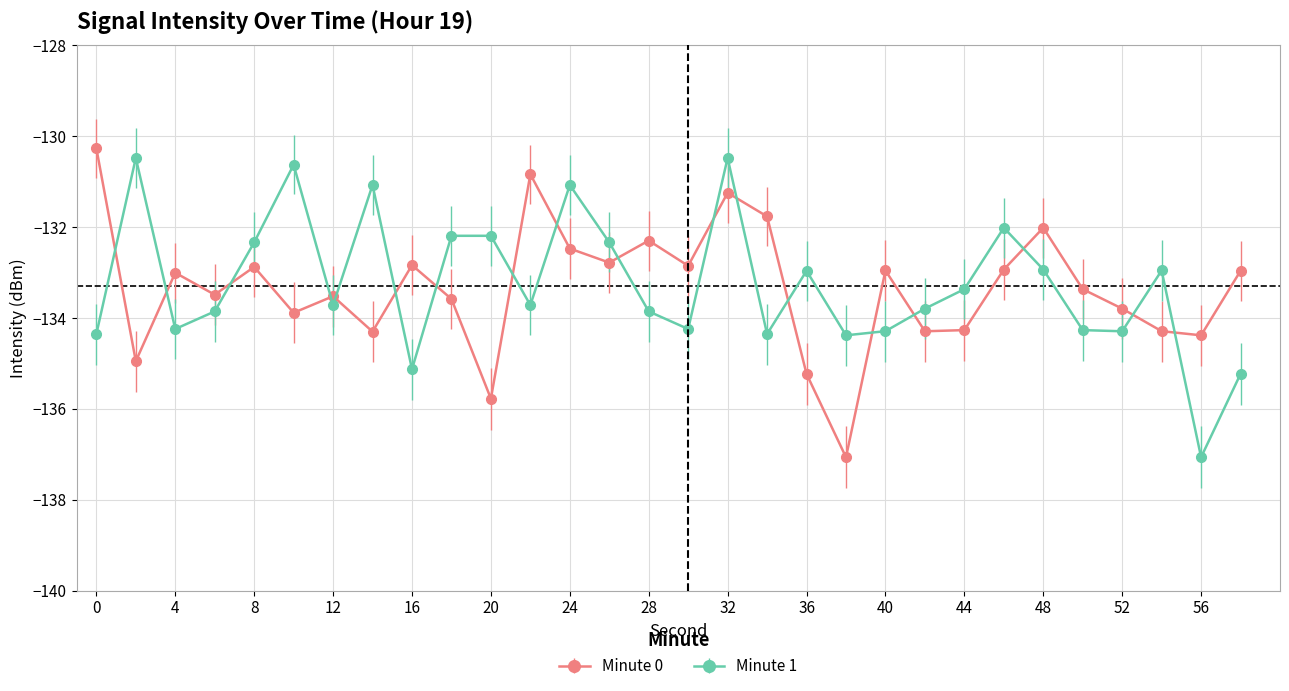

In Minute 1, how many points are lower than both neighbors (excluding endpoints)?

9